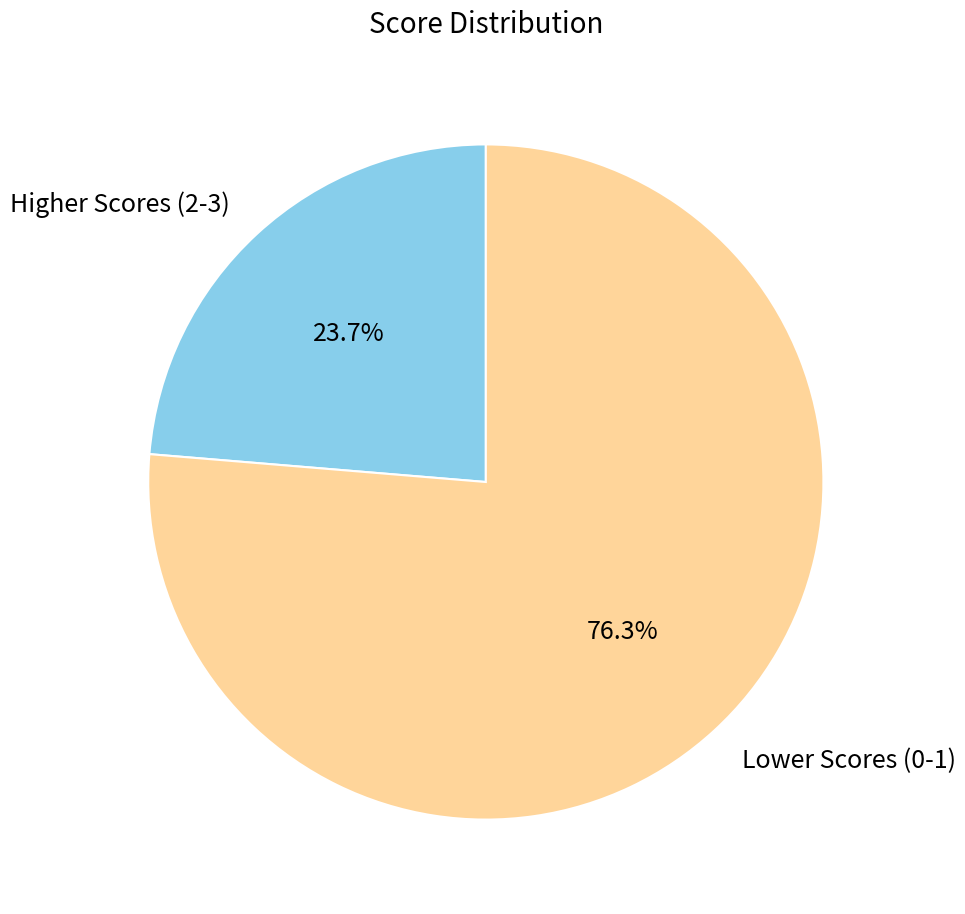

Which category has the biggest portion of the pie?

Lower Scores (0-1)